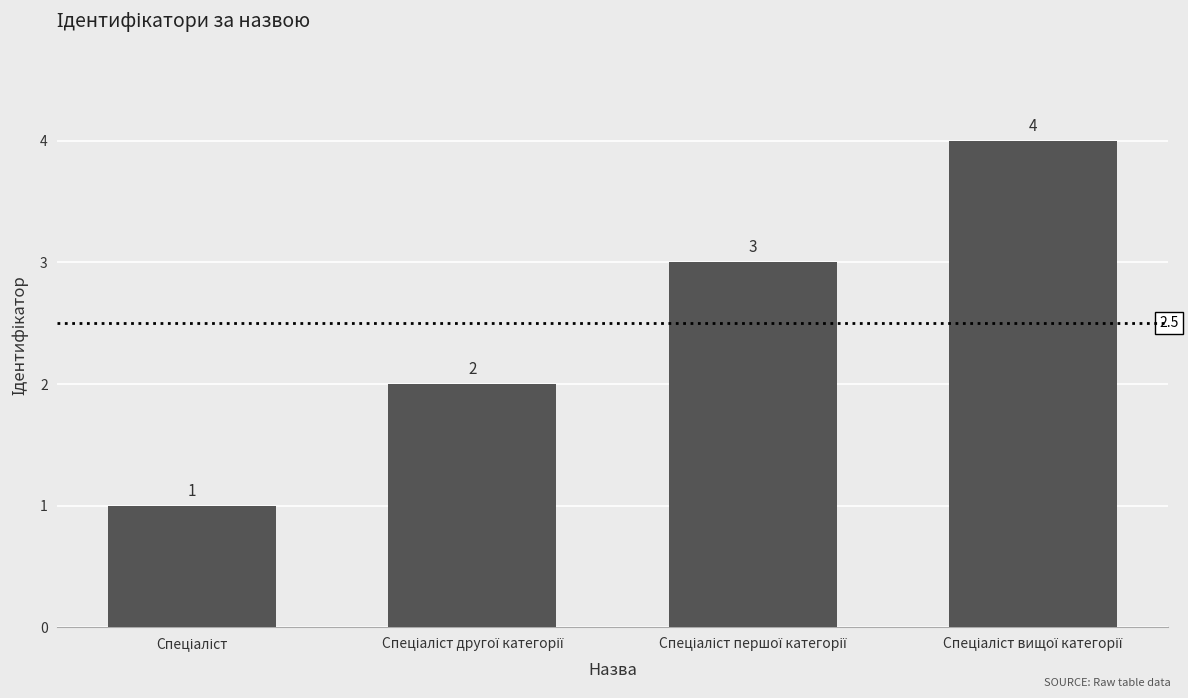

Count the values in the range 2 to 4.

3